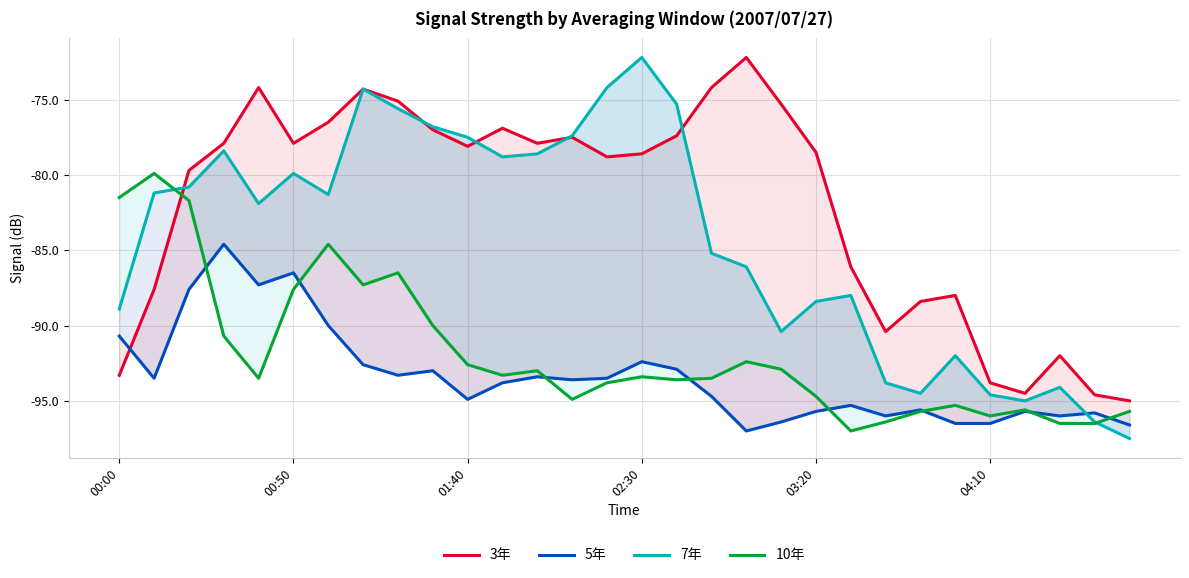

What is the maximum value shown in the chart?

-72.2